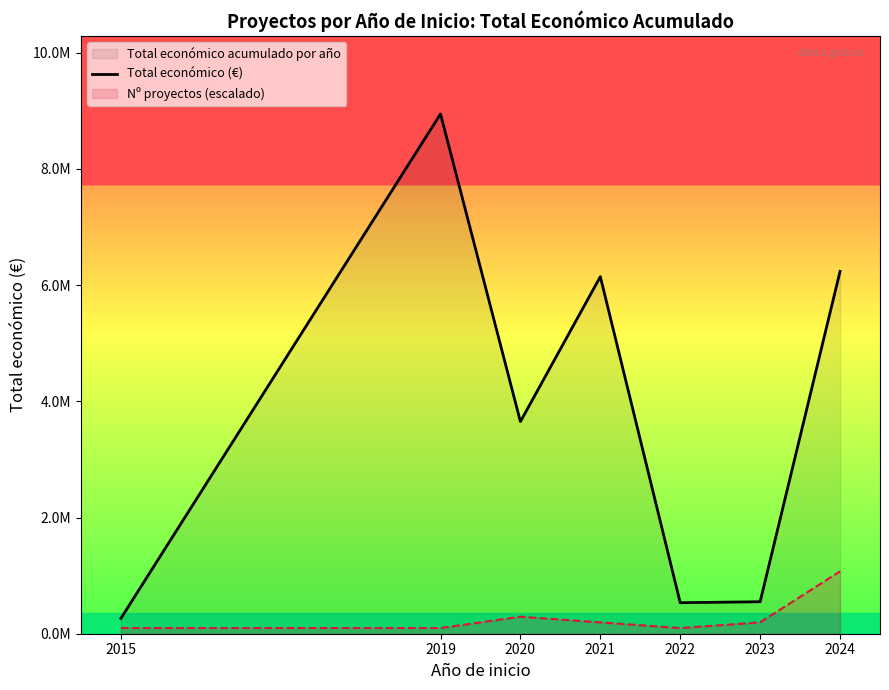

Count the number of categories in the chart.

7